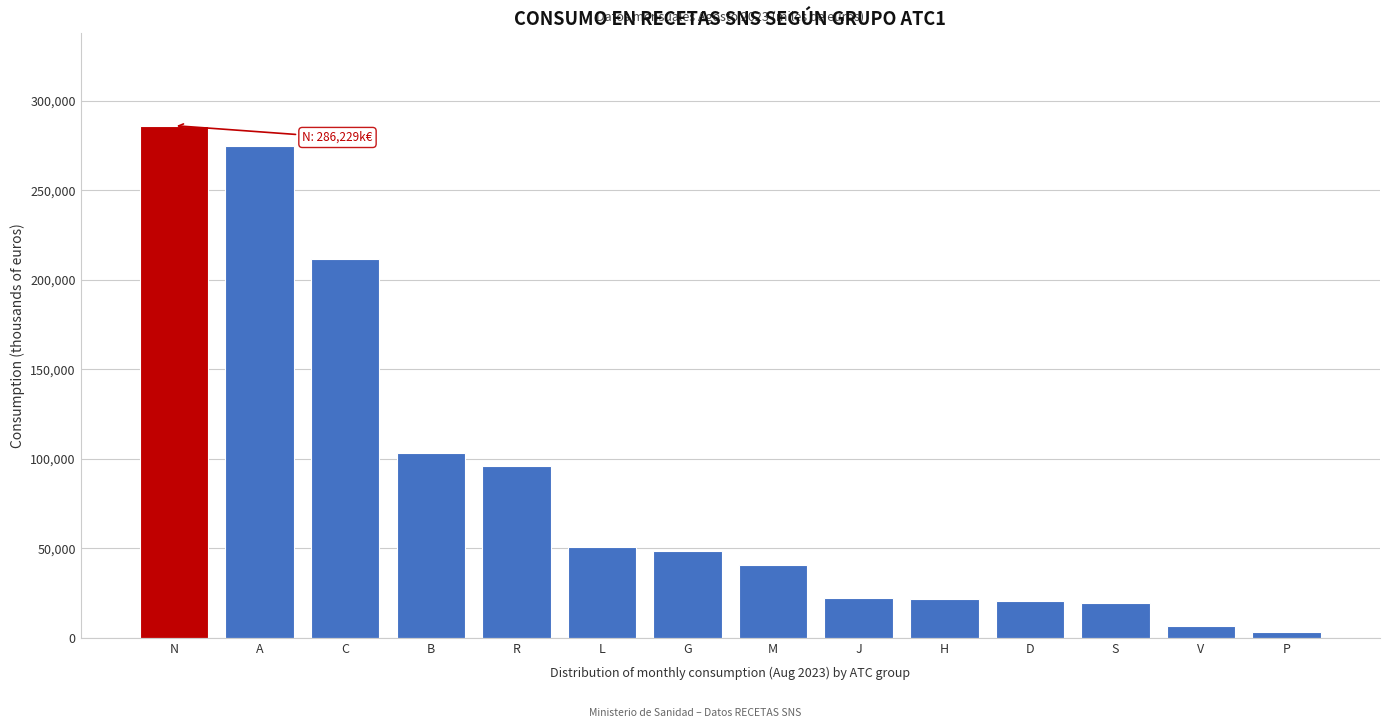

At which label is the value closest to 144653?

B